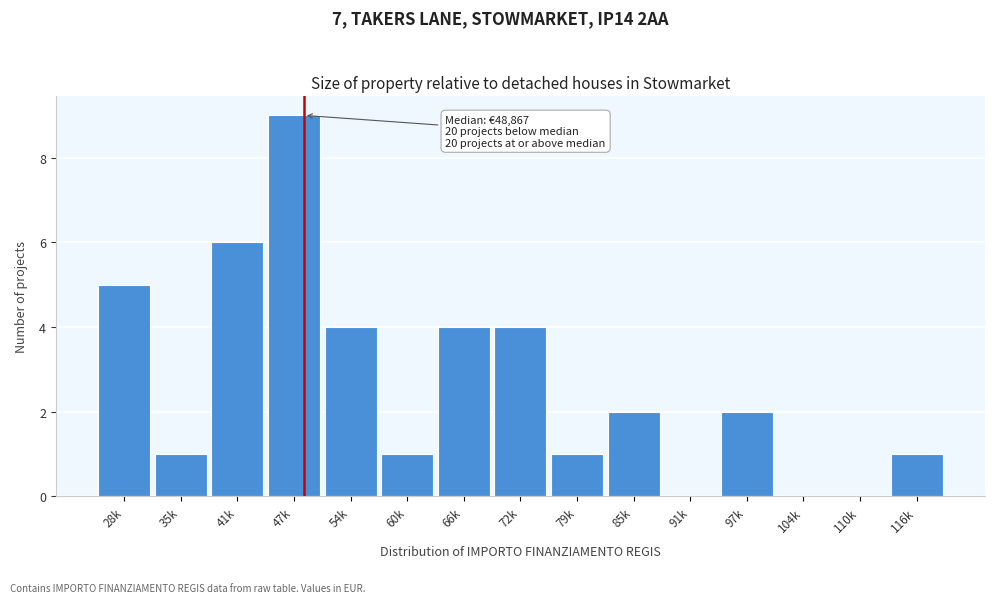

Reading left to right, what are all the values shown in this chart?

28k=5	35k=1	41k=6	47k=9	54k=4	60k=1	66k=4	72k=4	79k=1	85k=2	91k=0	97k=2	104k=0	110k=0	116k=1